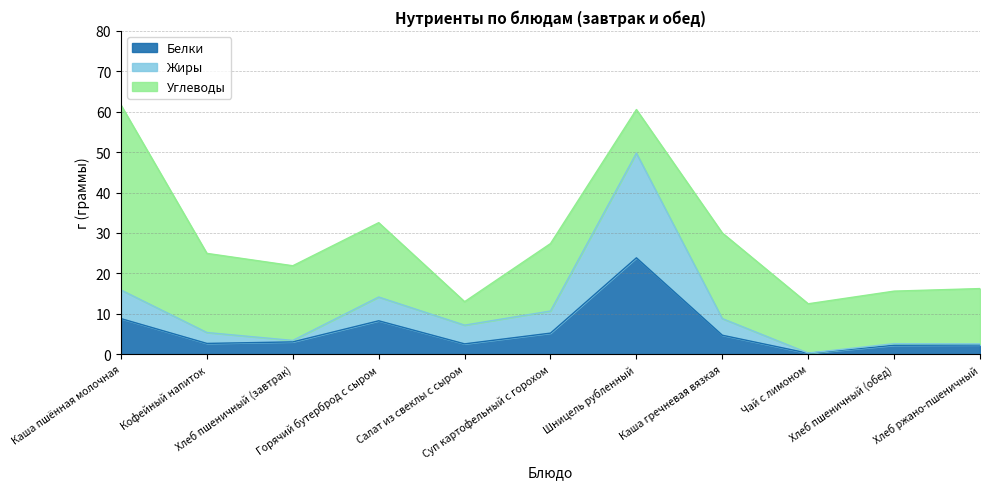

Where is the first local maximum for Белки?

Горячий бутерброд с сыром